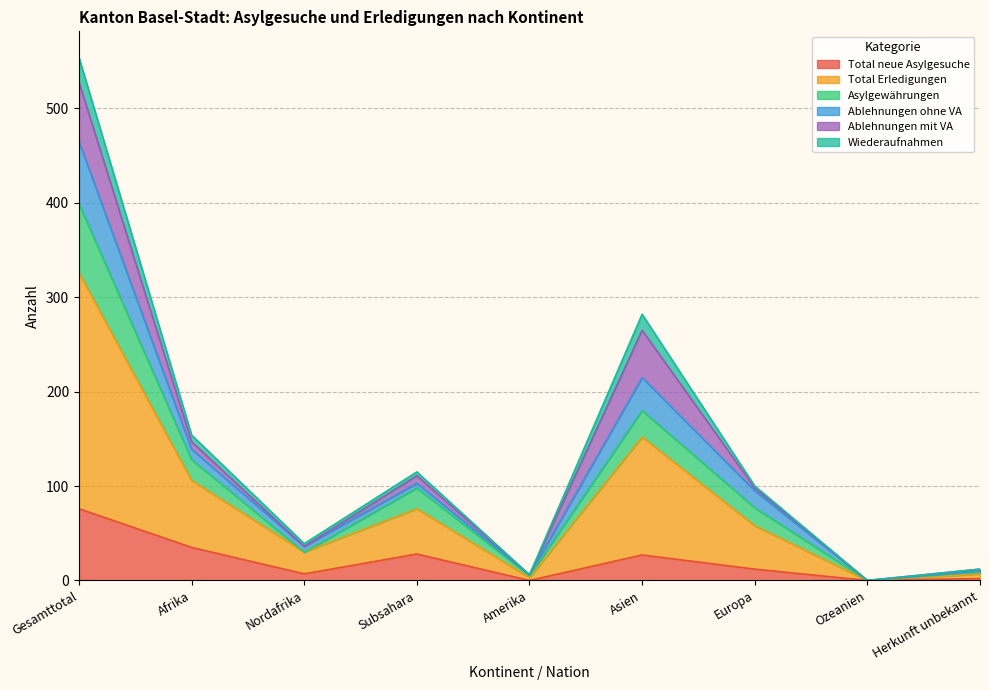

True or false: Total neue Asylgesuche has a value of 76 at Gesamttotal.

True